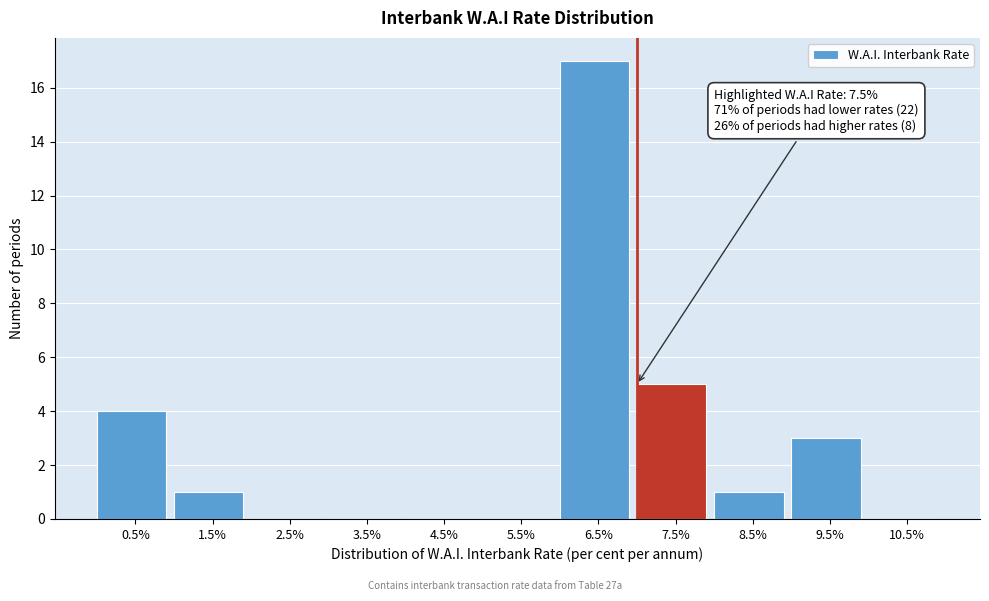

Reading left to right, list all the values displayed in this chart.

0.5%=4	1.5%=1	2.5%=0	3.5%=0	4.5%=0	5.5%=0	6.5%=17	7.5%=5	8.5%=1	9.5%=3	10.5%=0